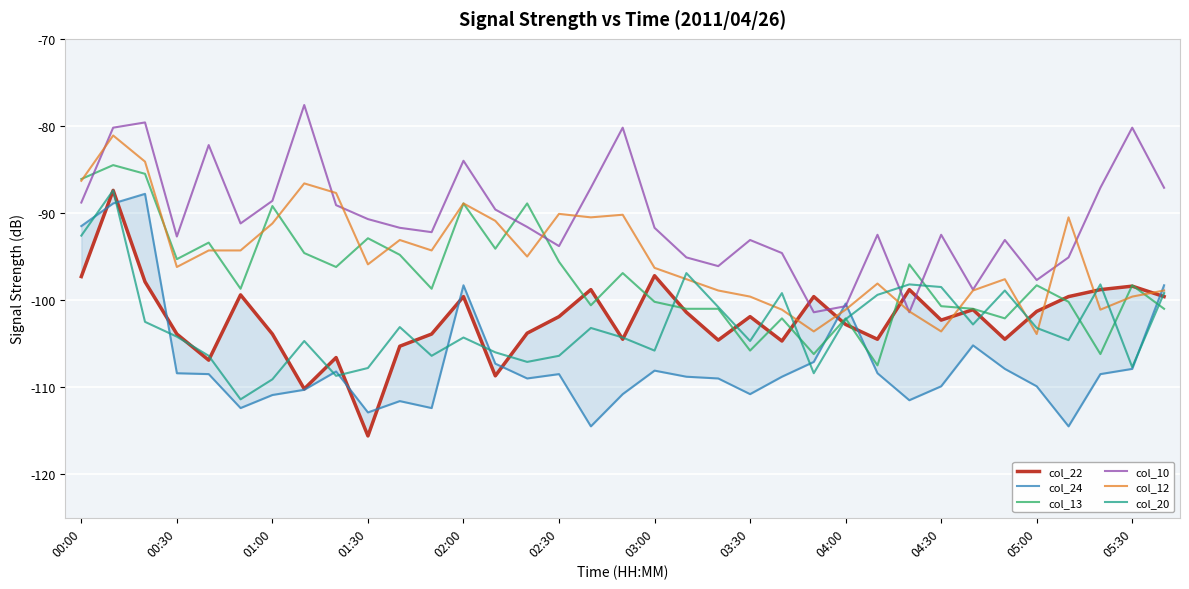

How many times do col_24 and col_22 cross each other?

10